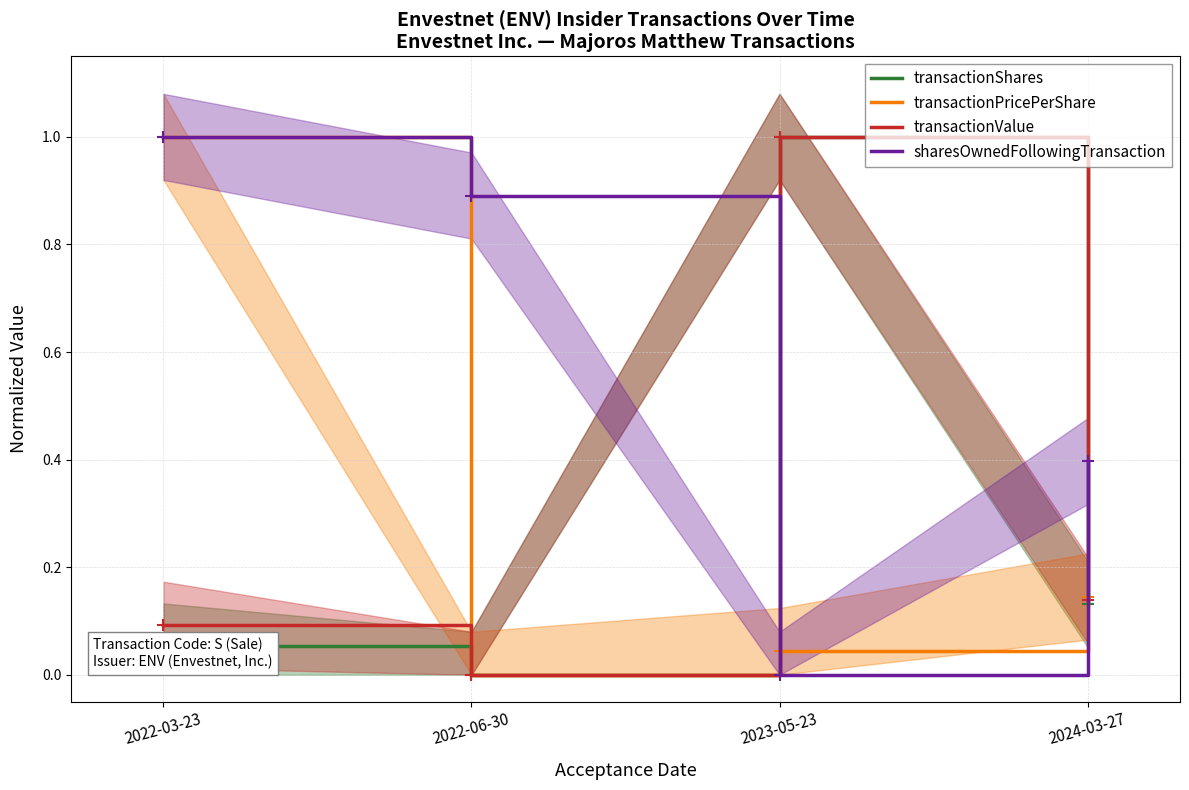

Reading right to left, list all the values displayed in this chart.

transactionShares: 2024-03-27=0.1	2023-05-23=1.0	2022-06-30=0.0	2022-03-23=0.1
transactionPricePerShare: 2024-03-27=0.1	2023-05-23=0.0	2022-06-30=0.0	2022-03-23=1.0
transactionValue: 2024-03-27=0.1	2023-05-23=1.0	2022-06-30=0.0	2022-03-23=0.1
sharesOwnedFollowingTransaction: 2024-03-27=0.4	2023-05-23=0.0	2022-06-30=0.9	2022-03-23=1.0